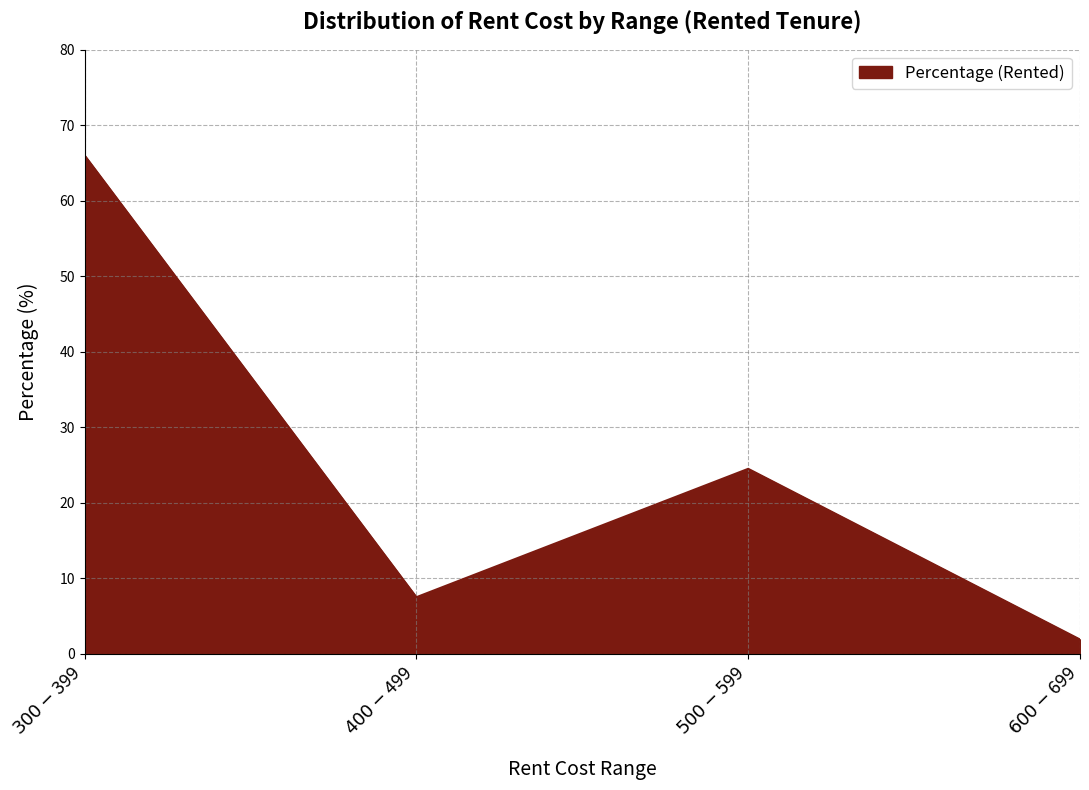

The value at $500 - $599 is 11.8. True or false?

False